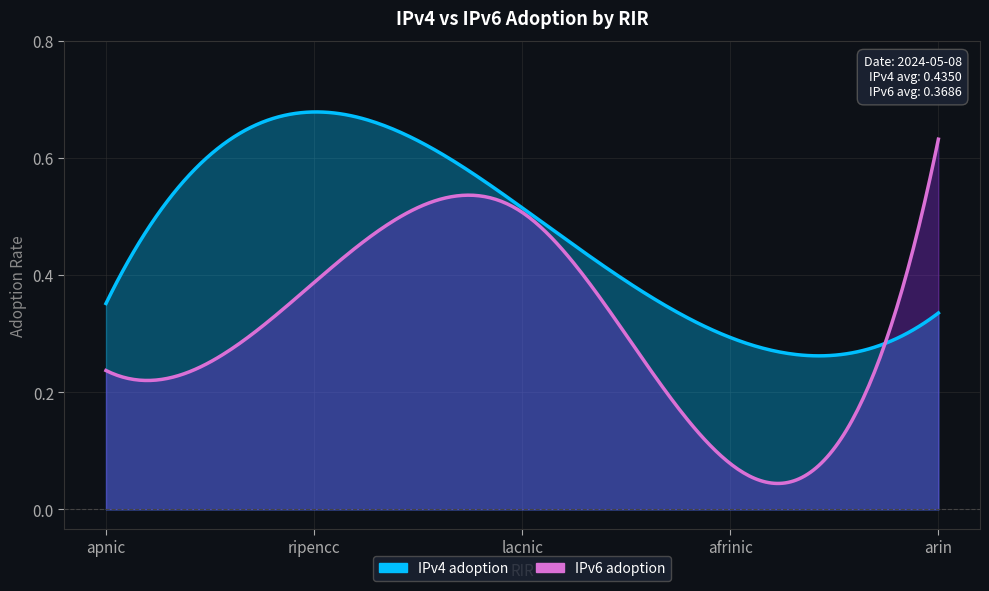

What position from the left is lacnic?

3